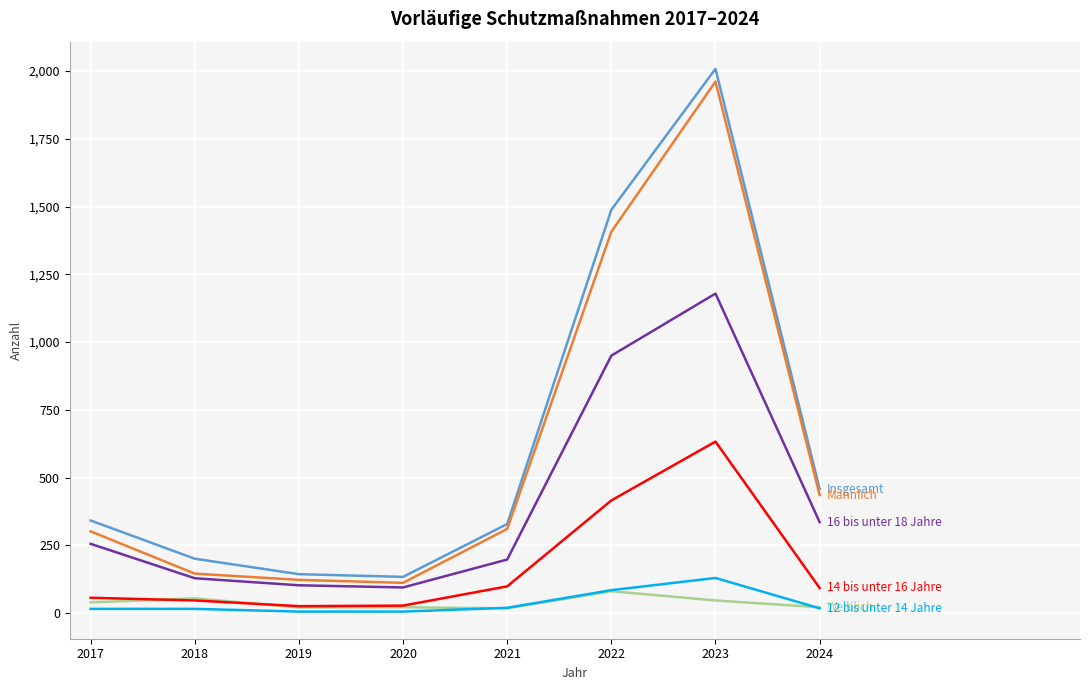

What is the maximum value shown in the chart?

2008